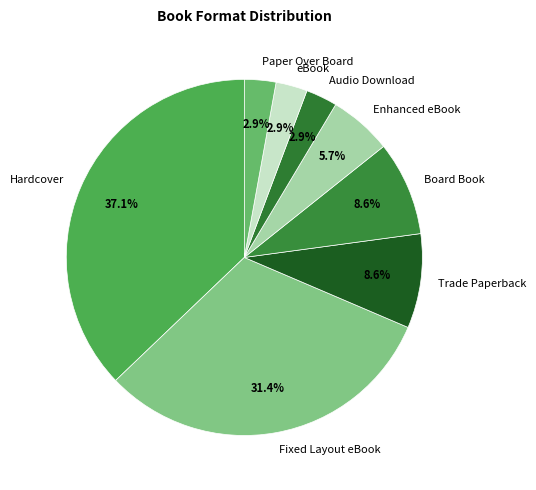

How much of the chart is everything except Board Book?

91.4%